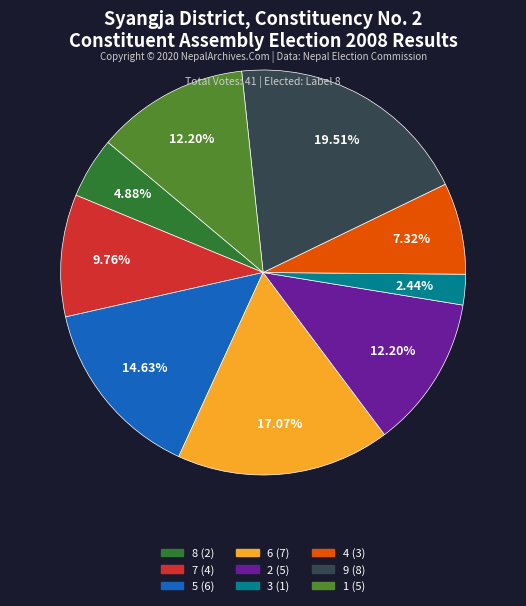

Do 4 and 9 together represent more than half of the pie?

No